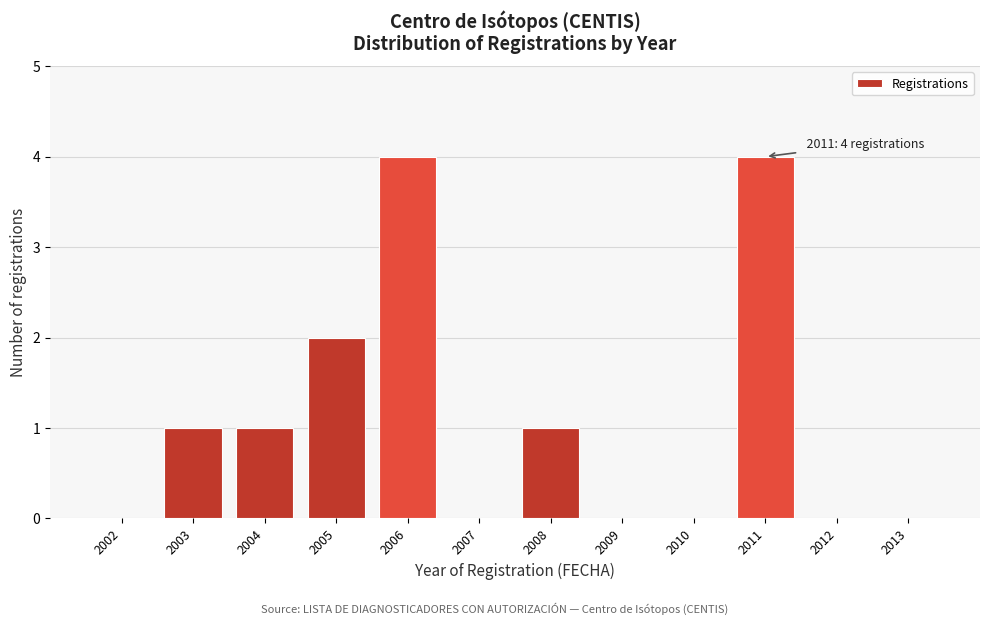

Reading right to left, what are all the values shown in this chart?

2013=0	2012=0	2011=4	2010=0	2009=0	2008=1	2007=0	2006=4	2005=2	2004=1	2003=1	2002=0